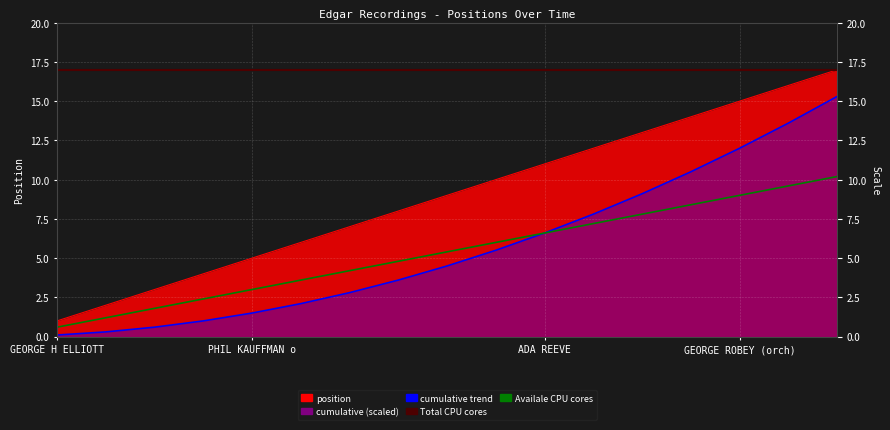

What is the label of the 16th point from the right?

6-11-15